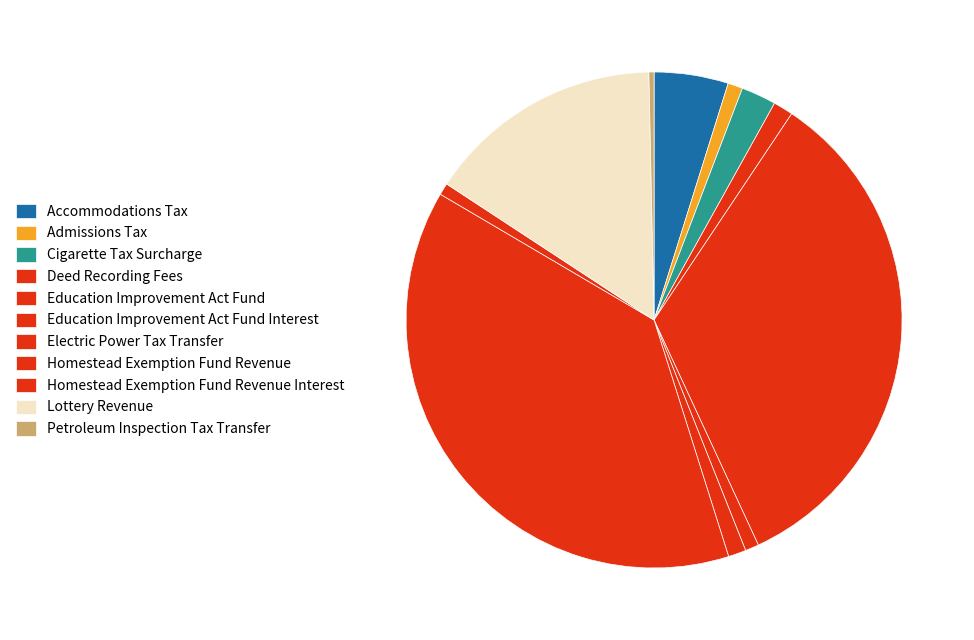

Is there a majority slice in this chart?

No